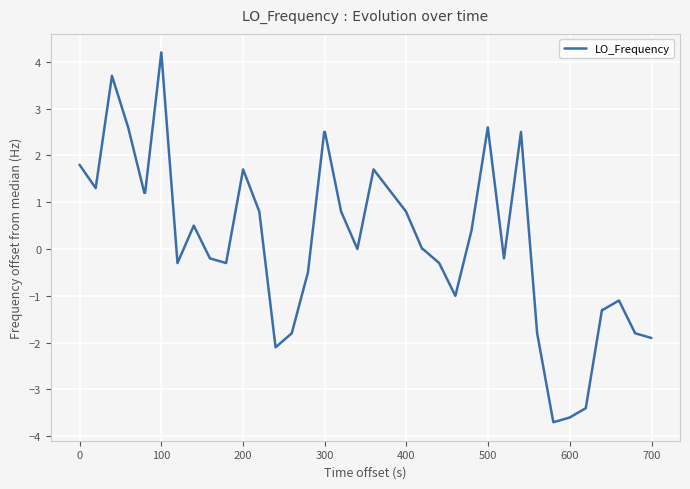

Reading left to right, transcribe all the data shown in this chart.

1.8	1.3	3.7	2.6	1.2	1.2	4.2	-0.3	0.5	-0.2	-0.3	1.7	0.8	-2.1	-1.8	-0.5	2.5	2.5	0.8	0.0	1.7	0.8	0.0	0.0	-0.3	-1.0	0.4	2.6	-0.2	2.5	-1.8	-3.7	-3.6	-3.4	-1.3	-1.3	-1.1	-1.8	-1.9